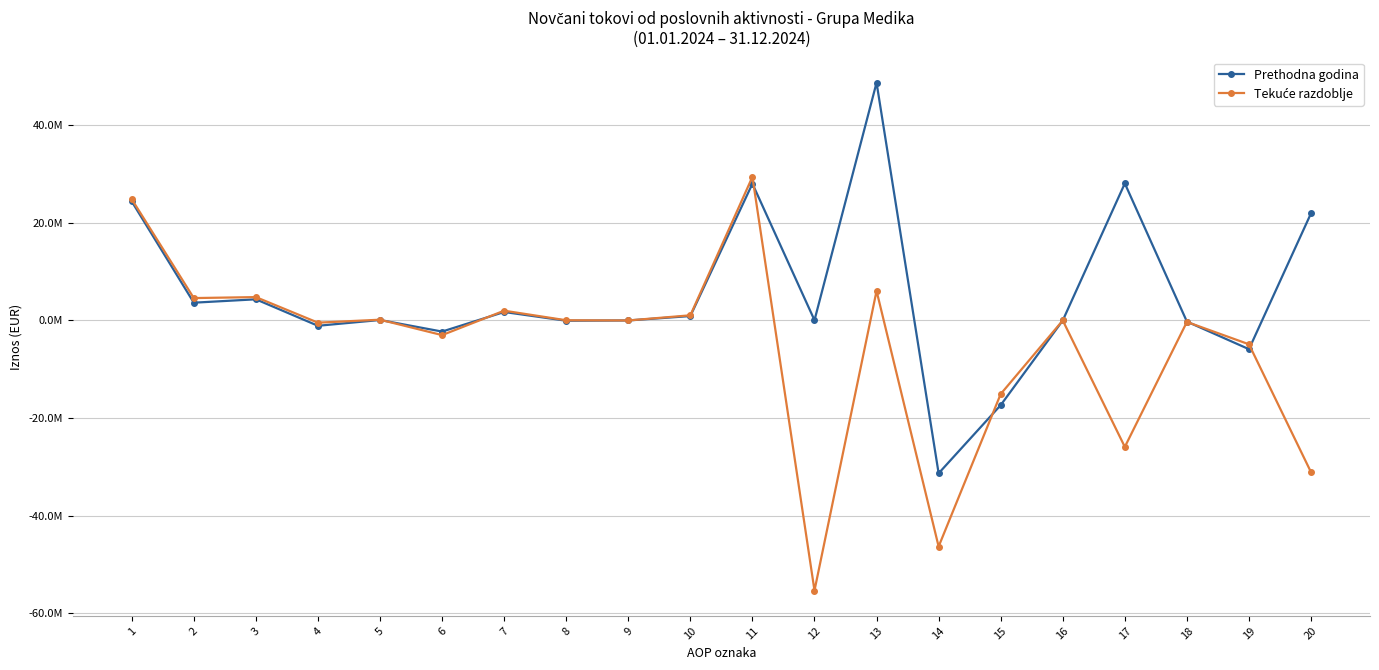

Which series has the largest total across all categories?

Prethodna godina